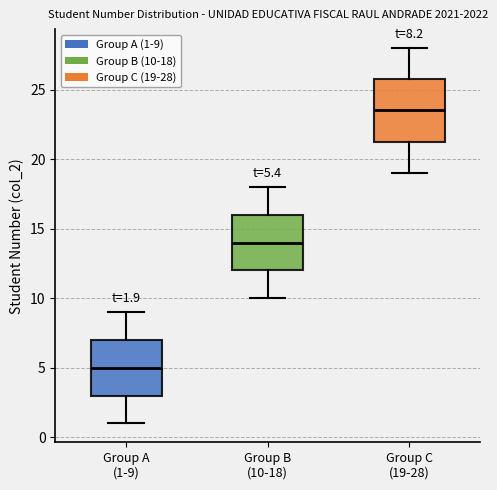

Which box's median line is the highest?

Group C (19-28)